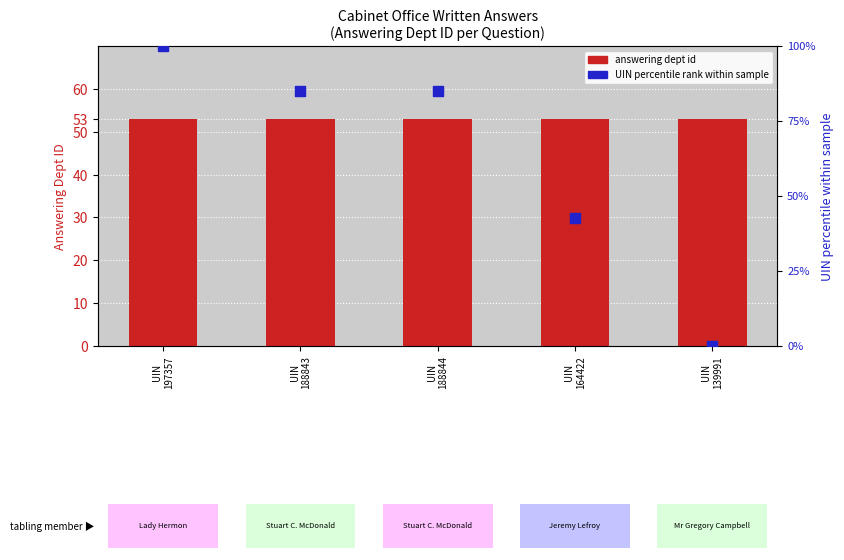

Which series has the largest Y range (max minus min)?

UIN percentile rank within sample